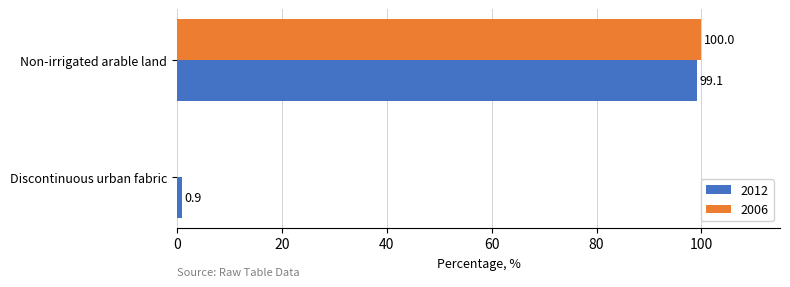

What is the maximum value shown in the chart?

100.0